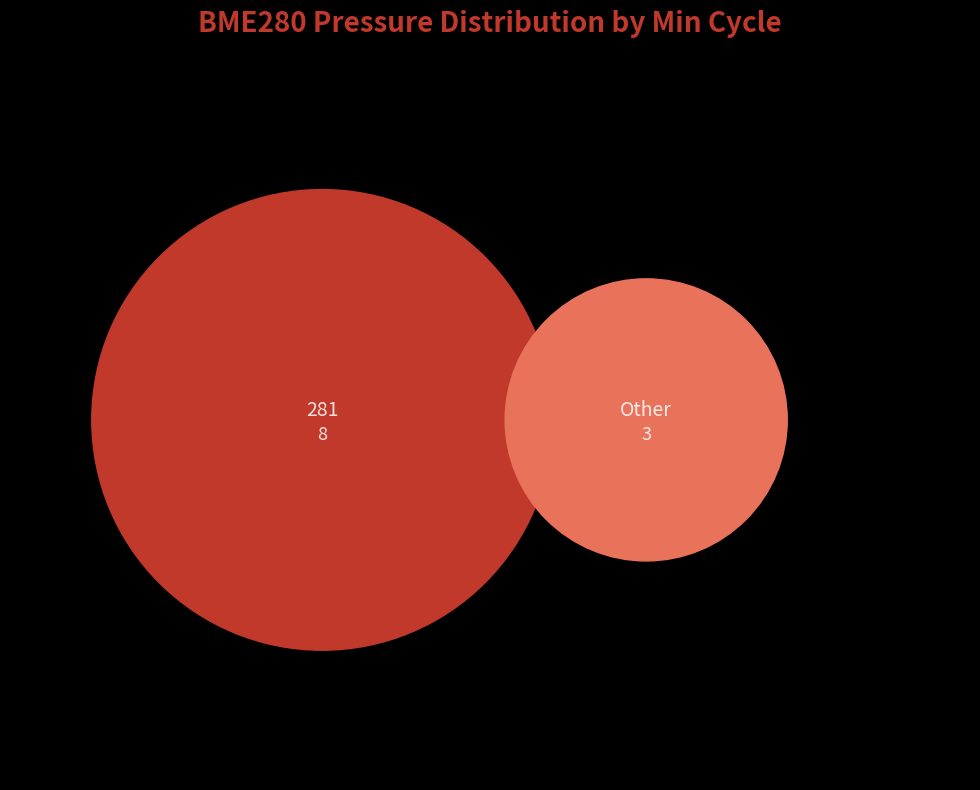

Which slice is the largest?

281